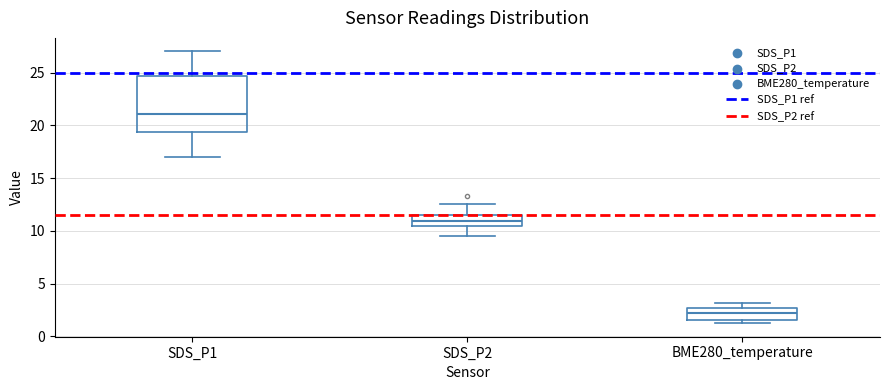

Comparing the boxes themselves (not the whiskers), which one is the tallest?

SDS_P1